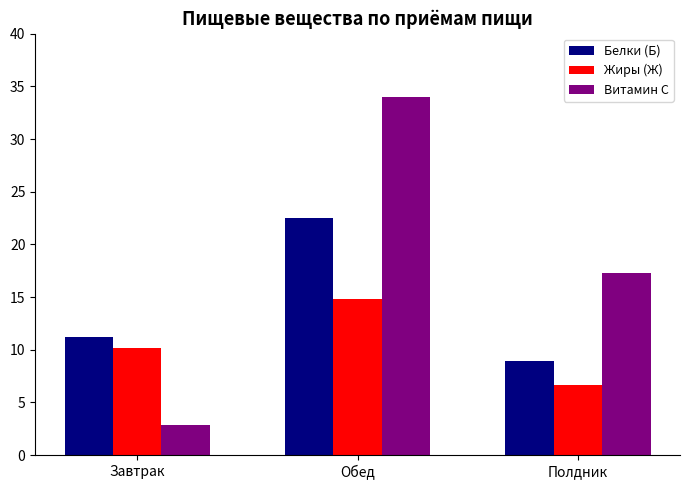

What is the sum of the Витамин С values at Полдник and Завтрак?

20.1